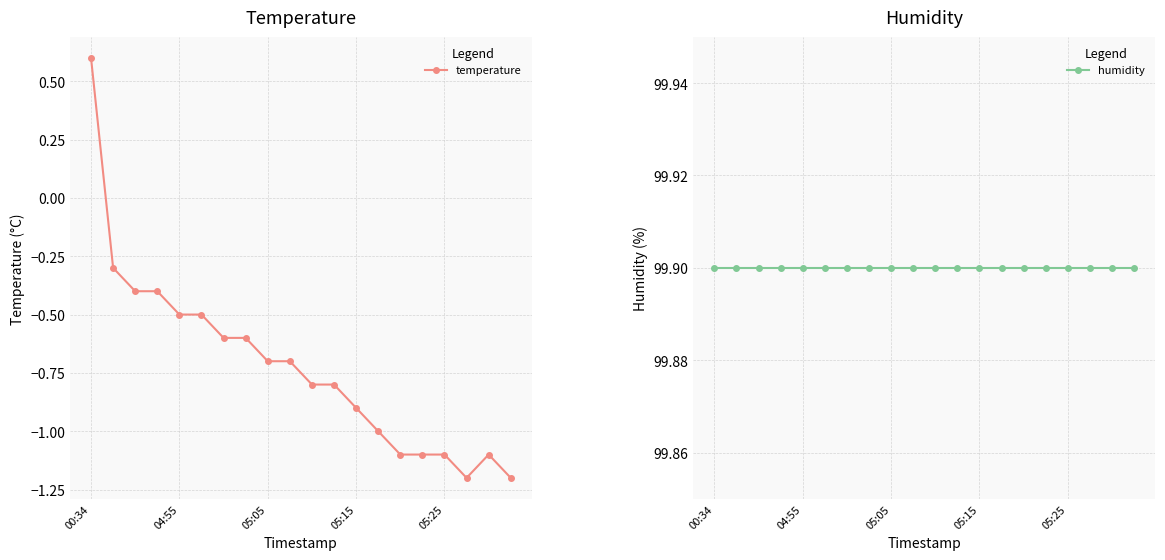

At how many categories does at least one series exceed 75?

20